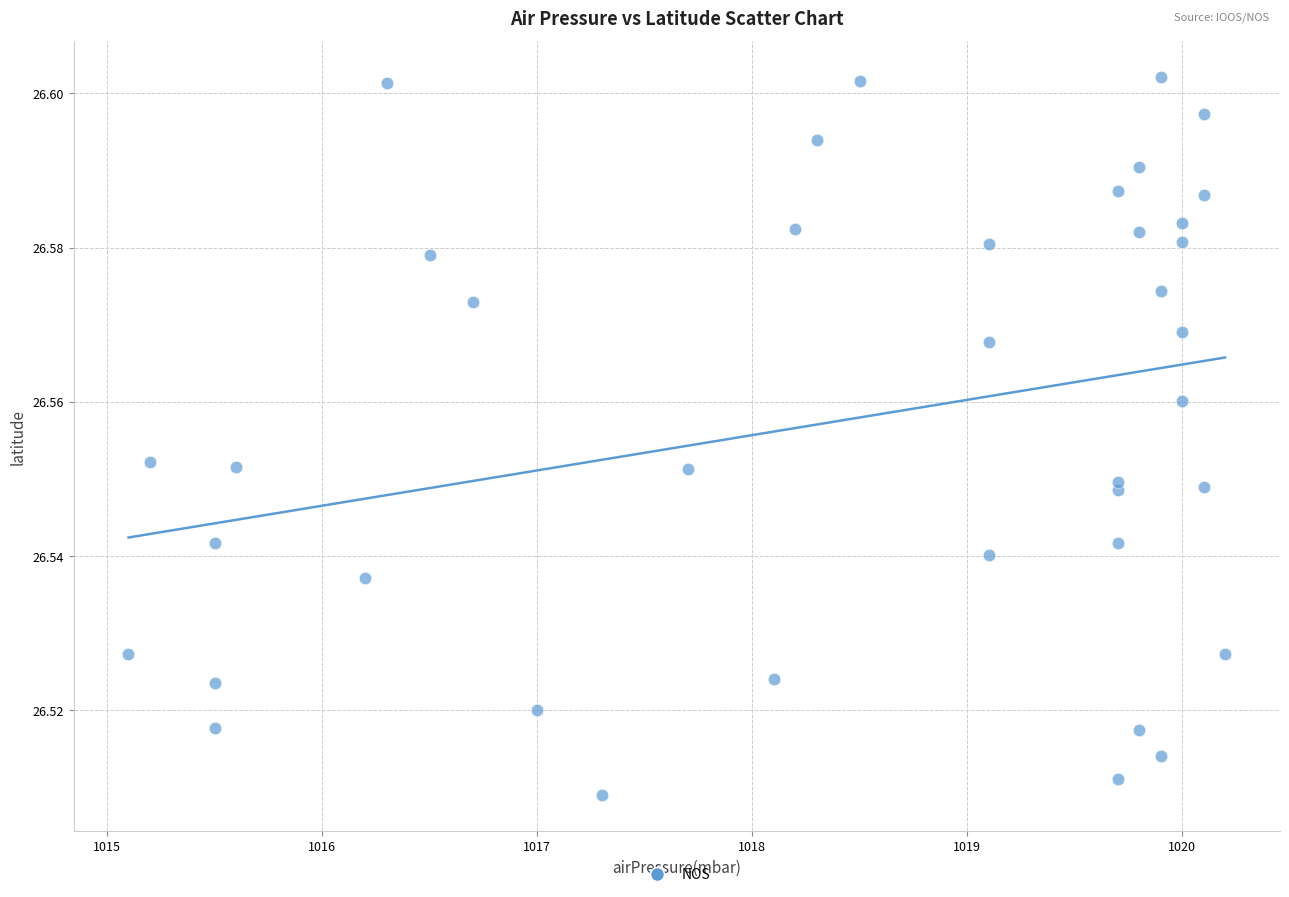

What is the range of X values (max minus min)?

5.1